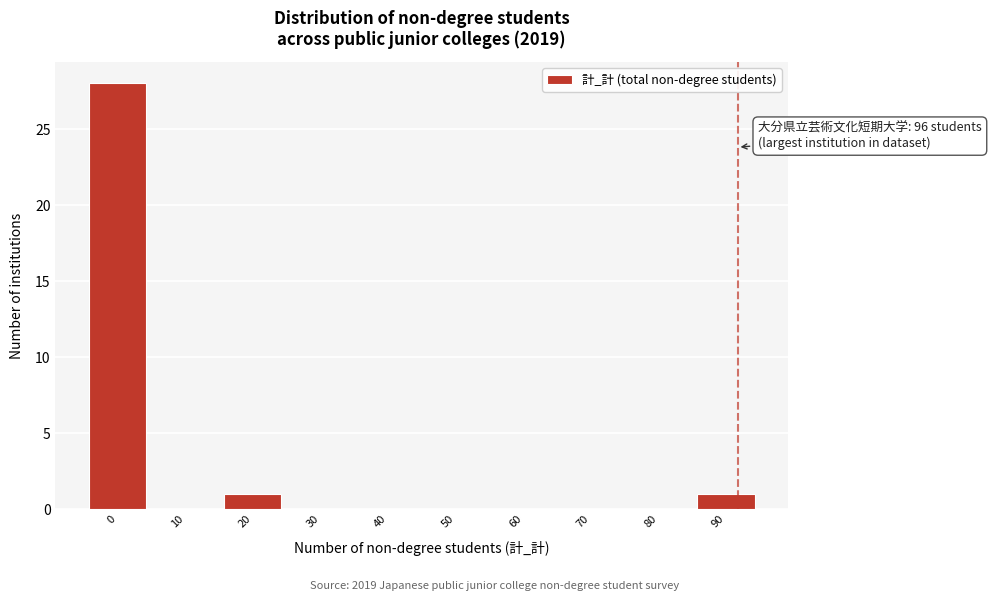

Reading left to right, list all the values displayed in this chart.

0=28	10=0	20=1	30=0	40=0	50=0	60=0	70=0	80=0	90=1